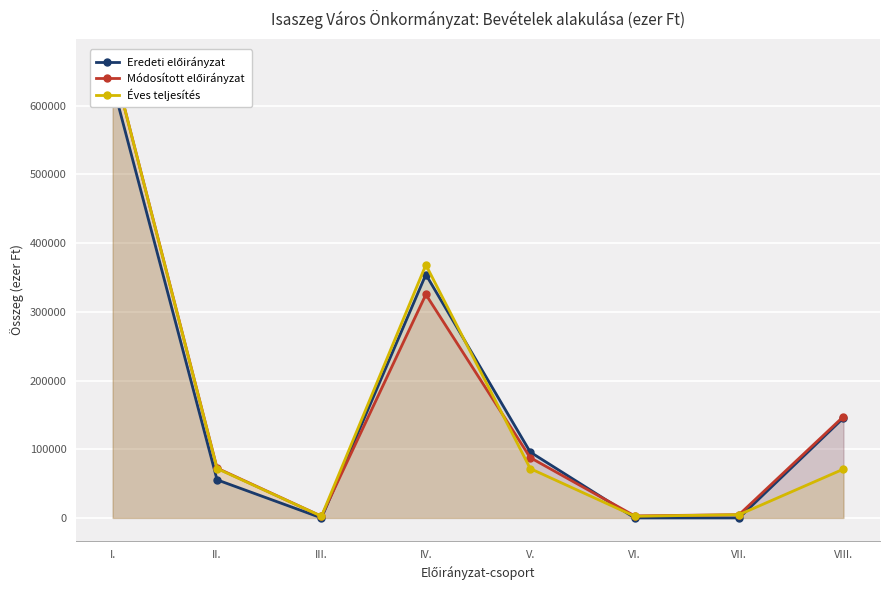

Reading left to right, what are all the values shown in this chart?

Eredeti előirányzat: 632038	55450	0	354300	95825	0	0	145522
Módosított előirányzat: 664040	72477	2433	325220	87731	2946	4699	147550
Éves teljesítés: 664040	71874	2433	368361	71787	2400	4699	71059